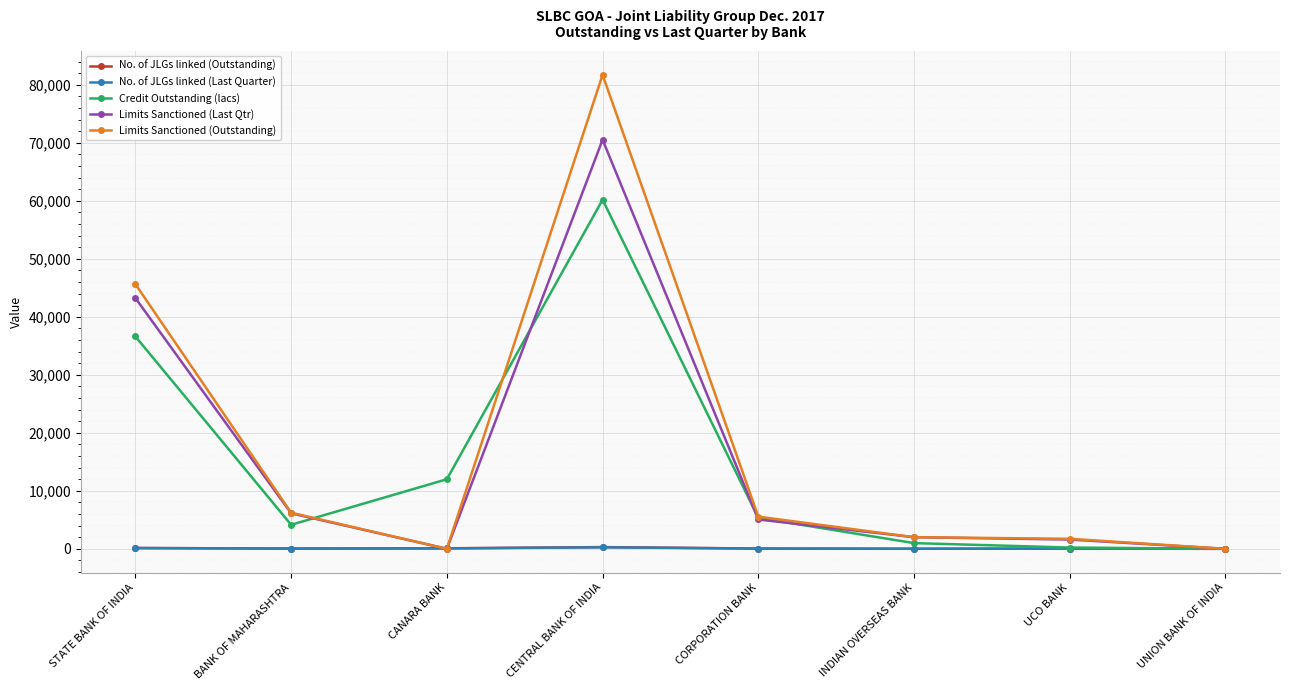

Which series has the largest range (max minus min)?

Limits Sanctioned (Outstanding)